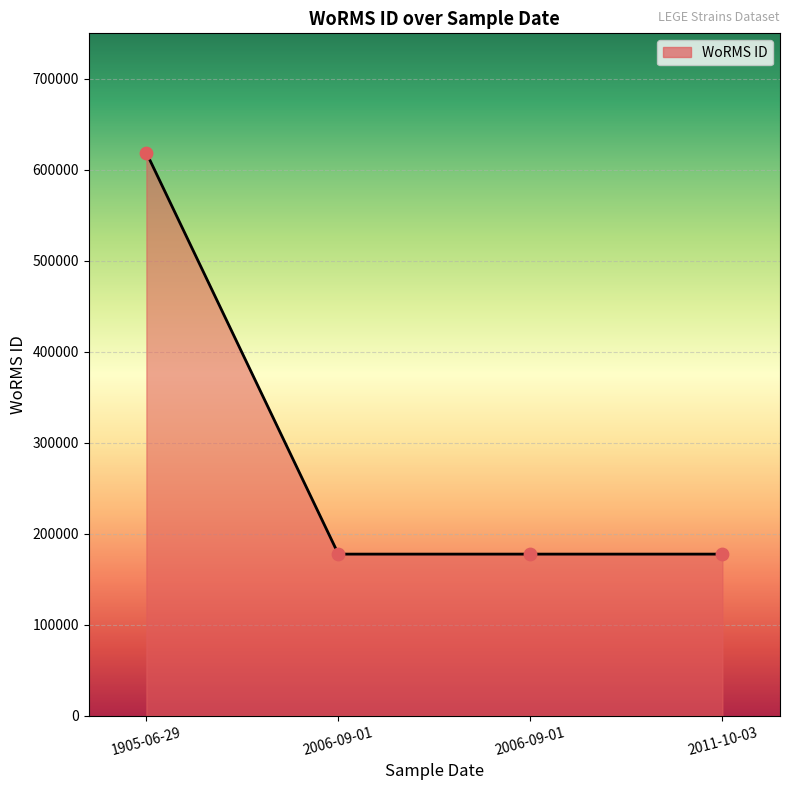

What is the ratio of the value at 2006-09-01 to the value at 1905-06-29?

0.3